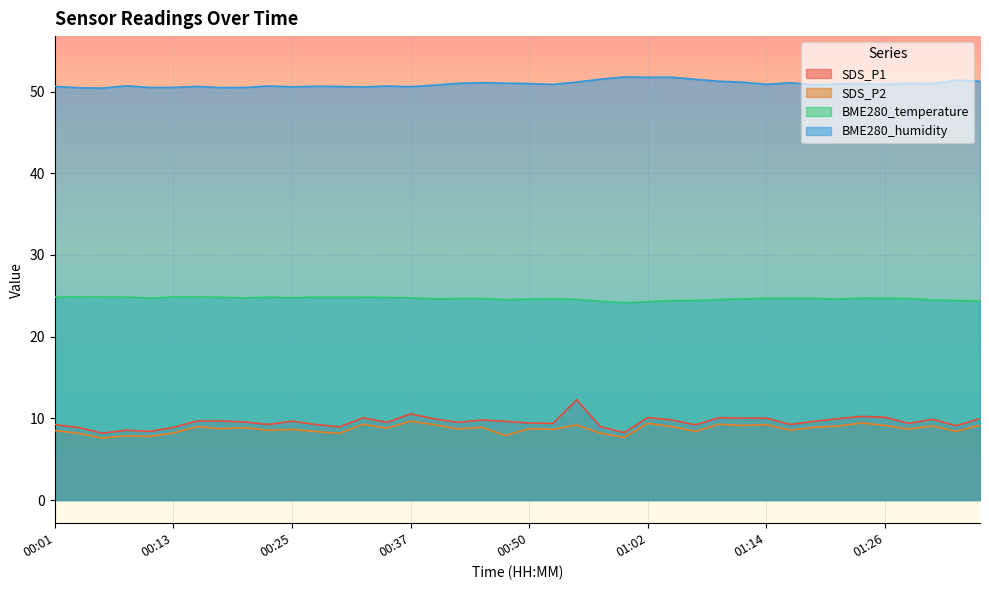

What is the difference between the SDS_P1 values at 01:29 and 01:21?

0.6